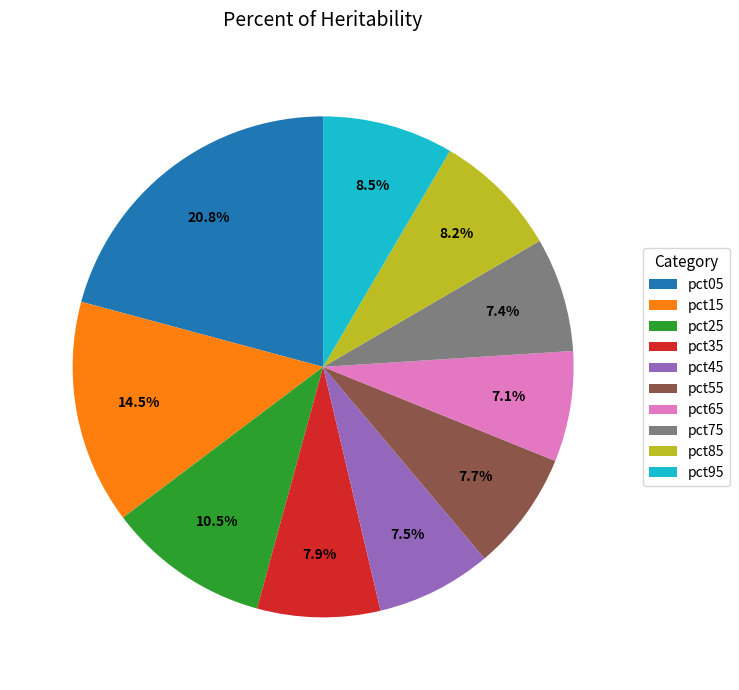

How many slices are in this pie chart?

10